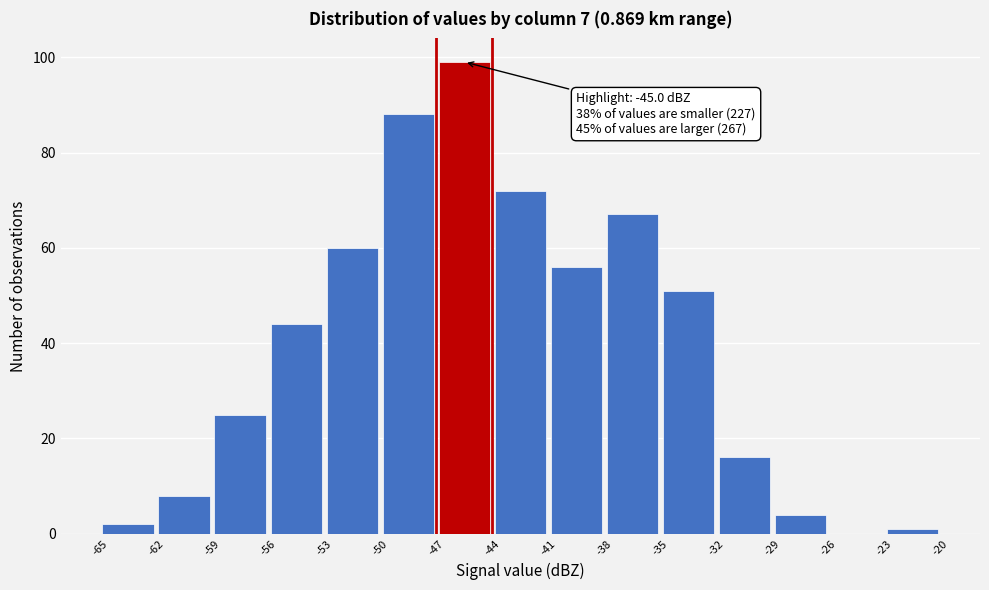

Over which range of the x-axis is the bar tallest?

-47 to -44